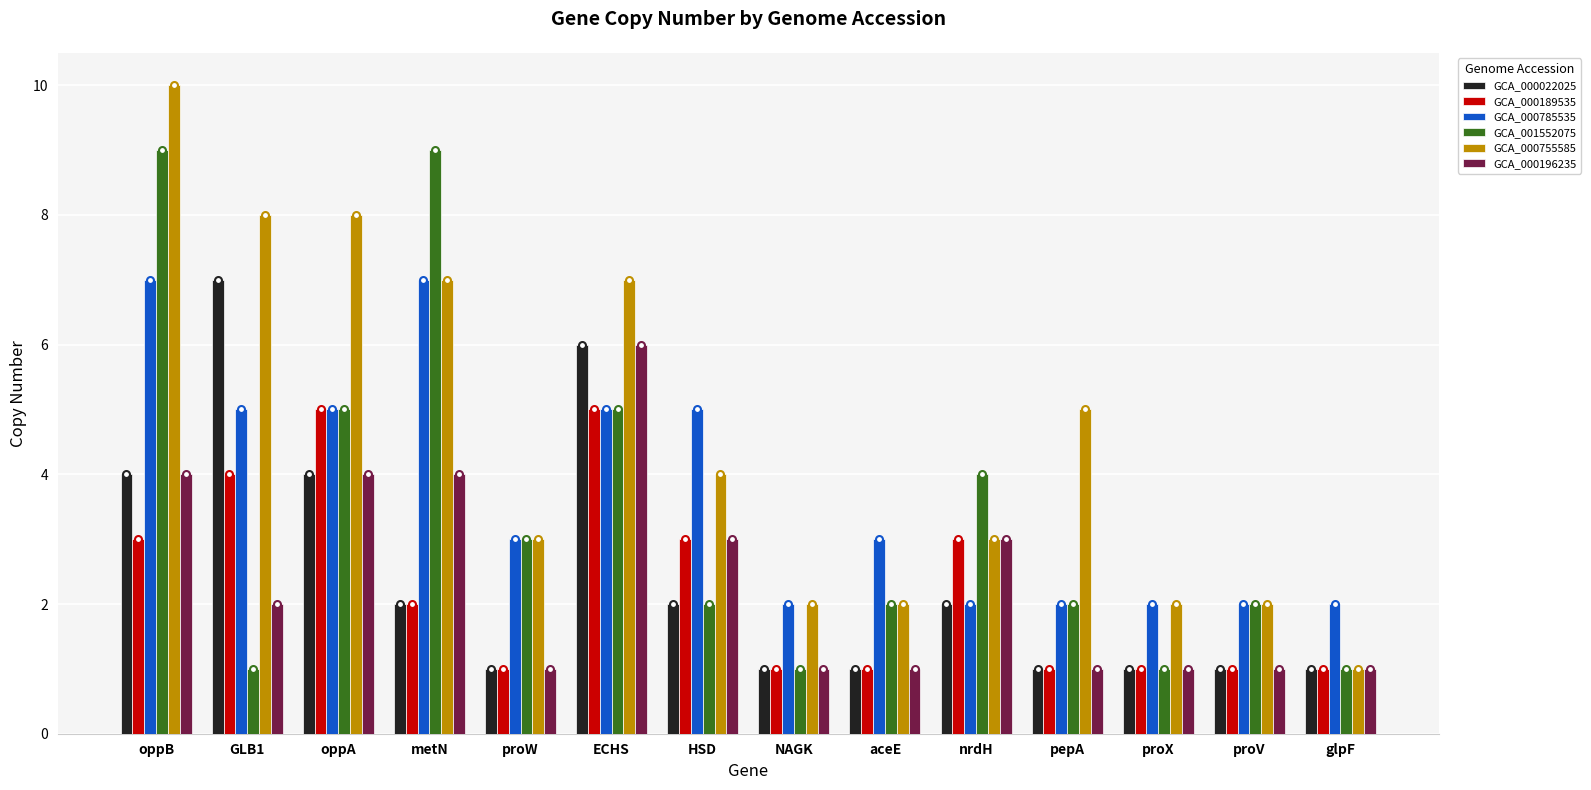

What is the greatest value displayed?

10